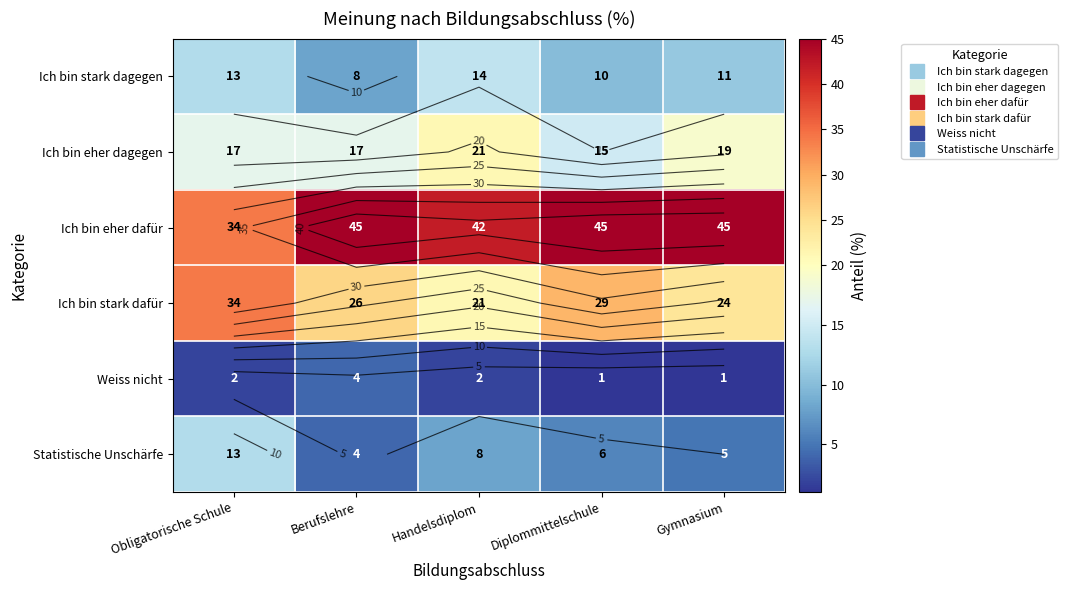

True or false: Statistische Unschärfe has a value of 2 at Diplommittelschule.

False